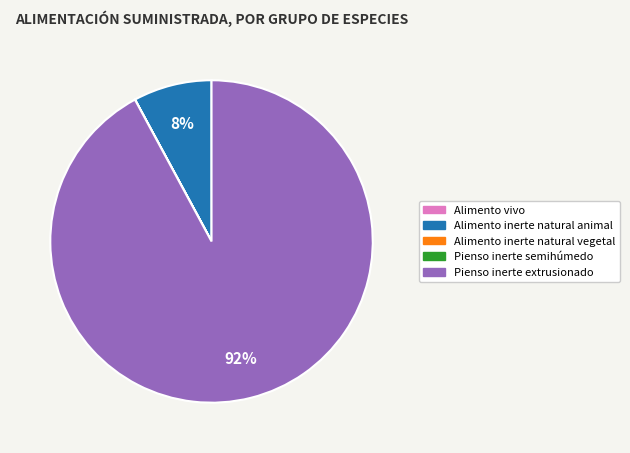

Is it true that Pienso inerte extrusionado is 81% of the pie?

False